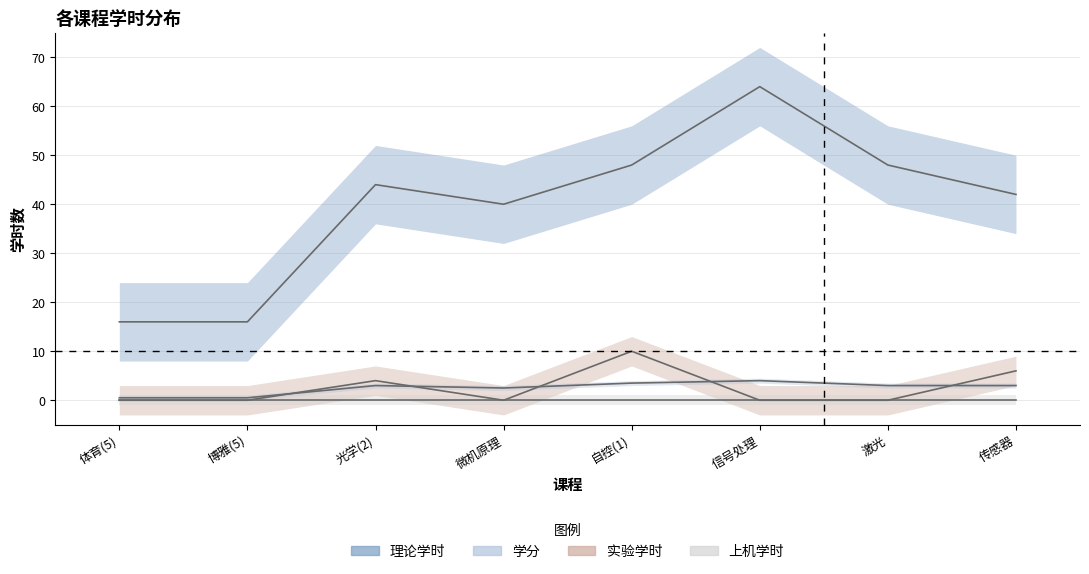

Which category has the lowest value in the 理论学时 series?

体育(5)